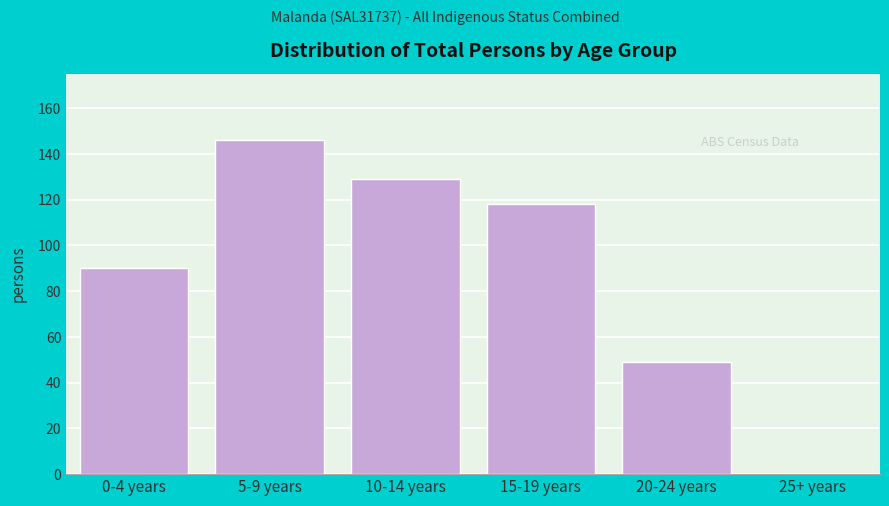

Reading left to right, what are all the values shown in this chart?

0-4 years=90	5-9 years=146	10-14 years=129	15-19 years=118	20-24 years=49	25+ years=0